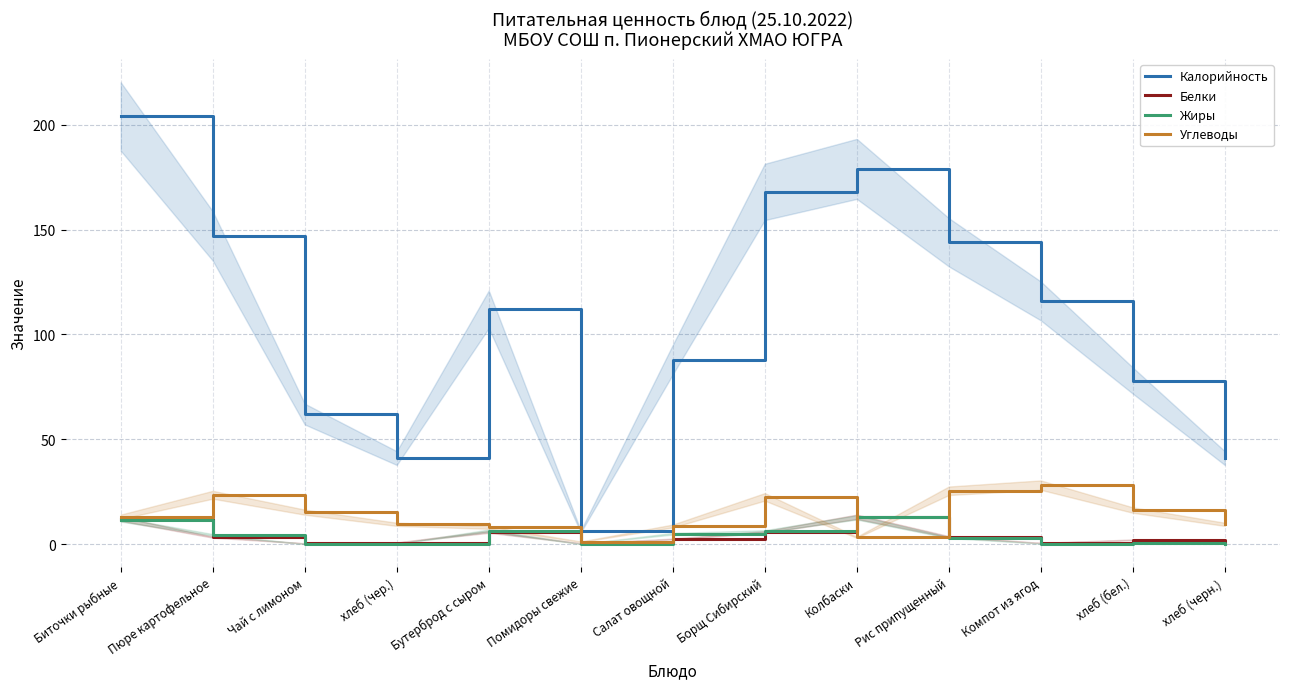

What is the total value across all series at хлеб (чер.)?

51.2